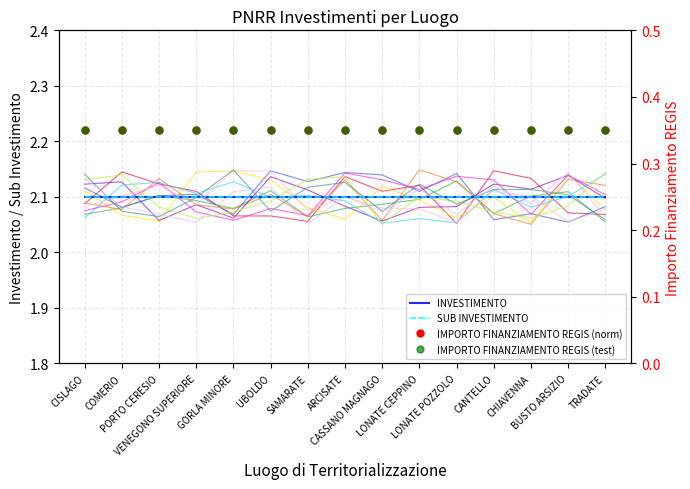

At GORLA MINORE, list the series in order from smallest to largest.

IMPORTO FINANZIAMENTO REGIS (norm), IMPORTO FINANZIAMENTO REGIS (test), INVESTIMENTO, SUB INVESTIMENTO